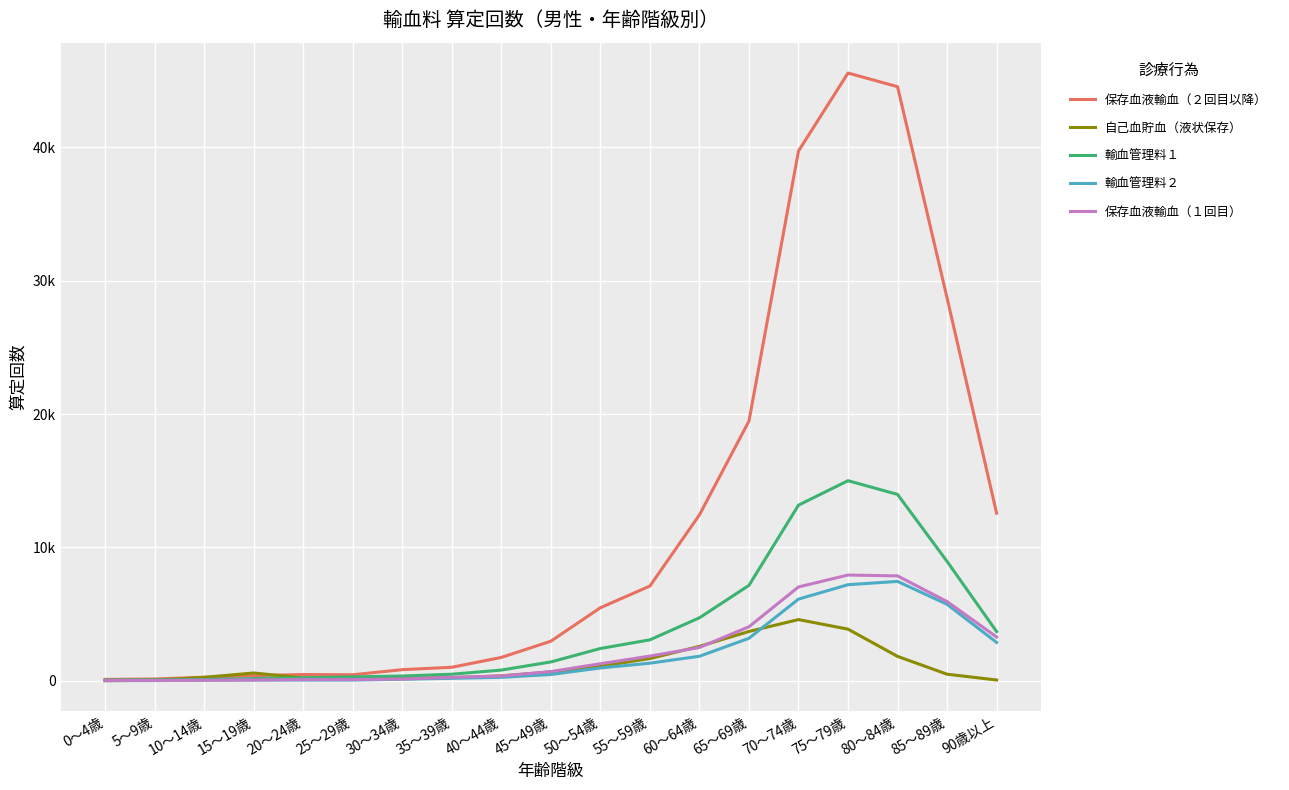

The value of 保存血液輸血（１回目） at 90歳以上 is 5498. True or false?

False